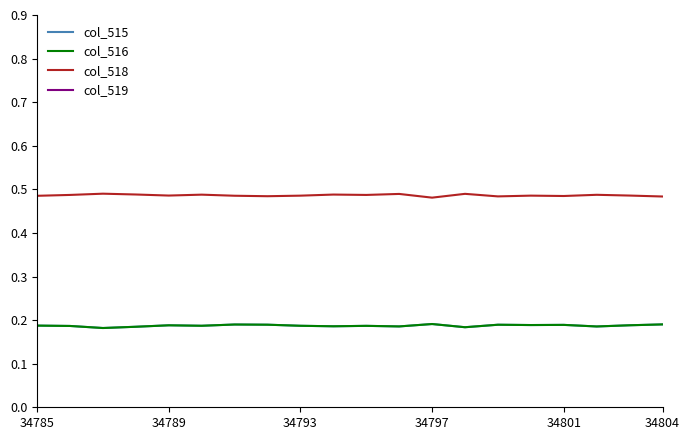

True or false: col_518 and col_516 cross at least once.

False